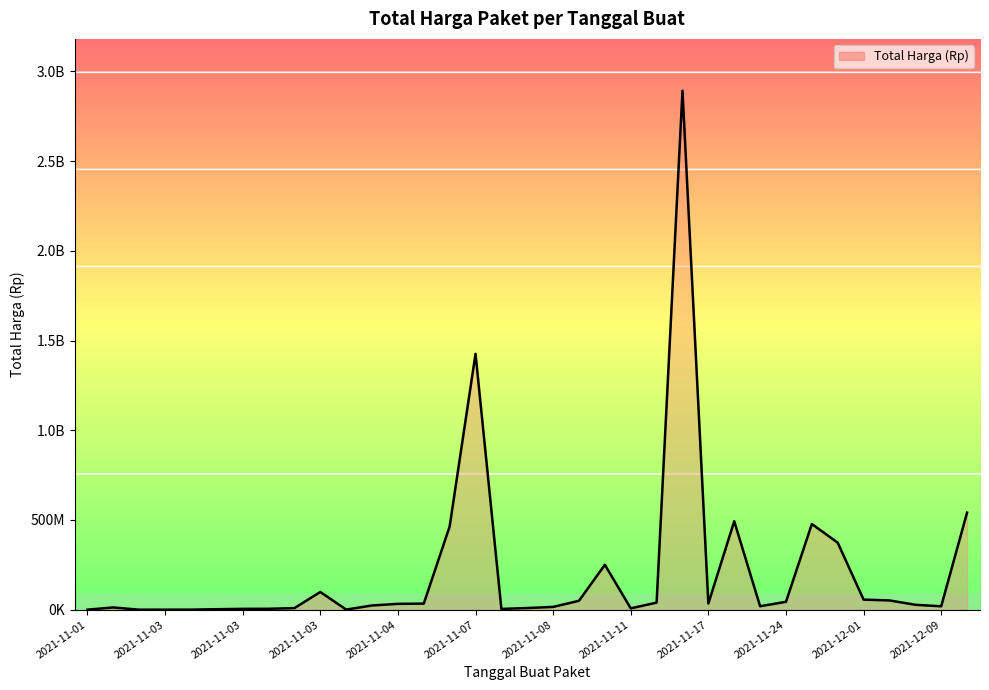

Is this an area chart (filled region under the line)?

Yes